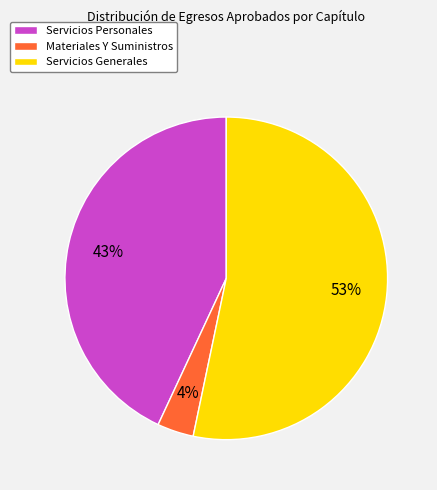

To the nearest percent, what is the difference between the Servicios Personales and Materiales Y Suministros slice percentages?

39%